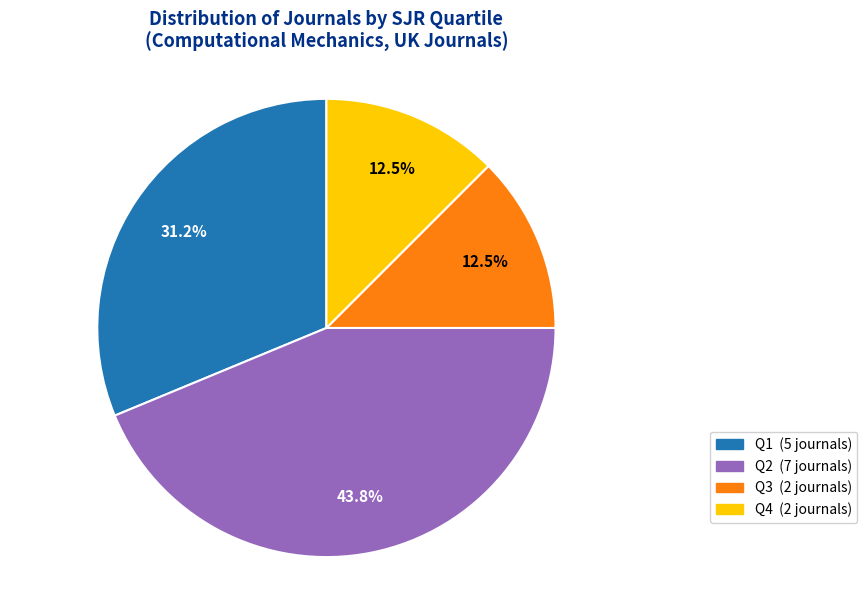

Is the sum of Q1 and Q4 greater than half?

No